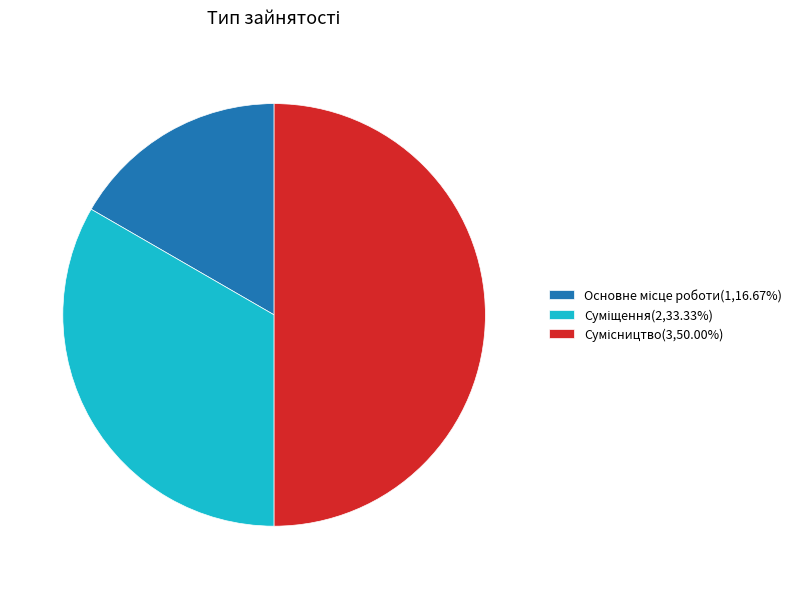

How many segments does this pie chart have?

3